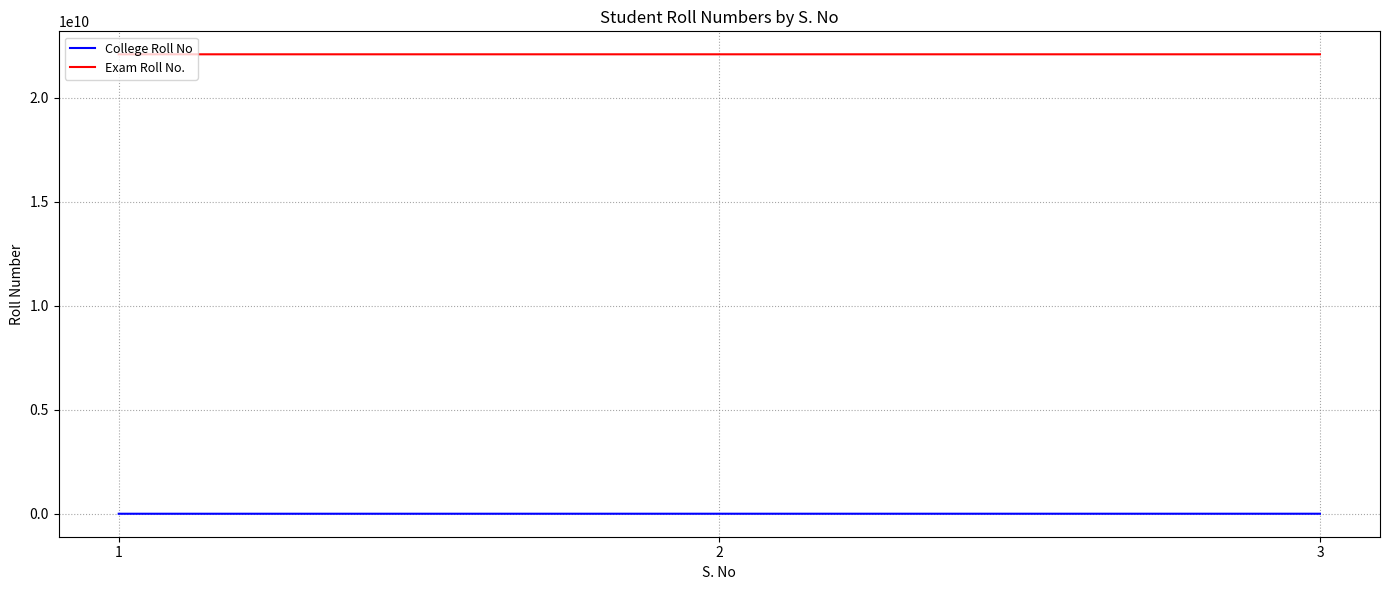

At how many categories does at least one series exceed 5760260212?

3